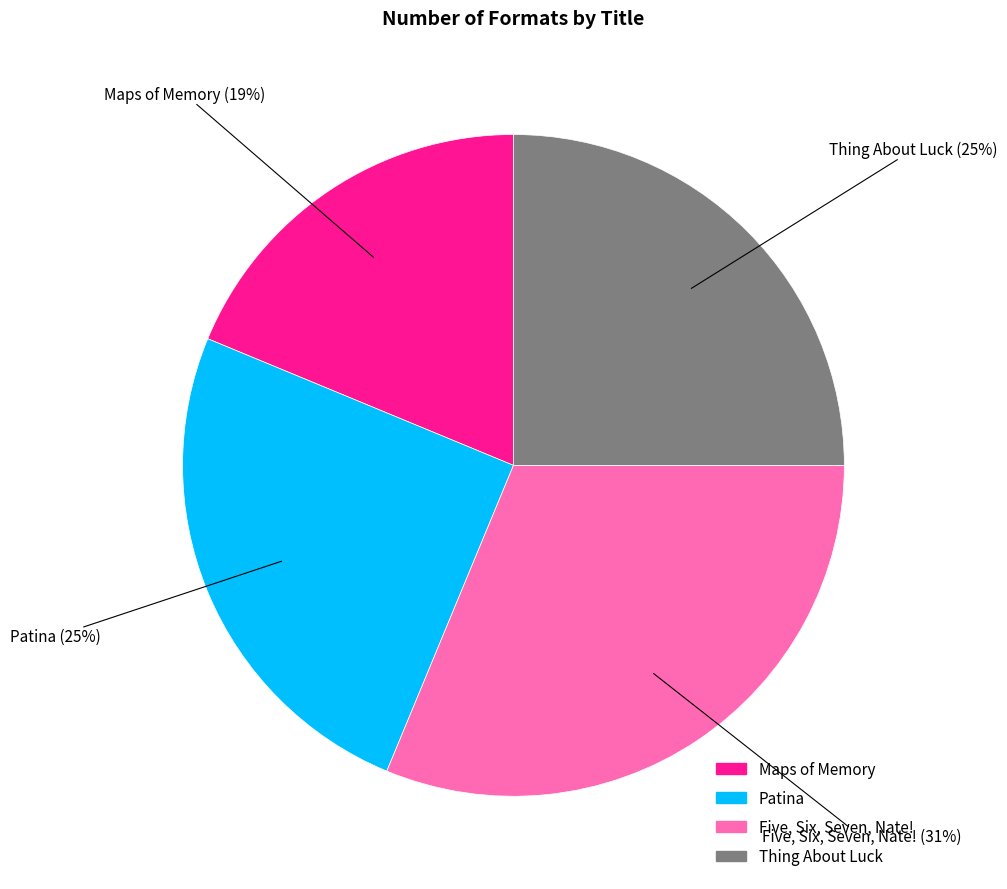

Approximately how many times larger is the value at Thing About Luck compared to Five, Six, Seven, Nate!?

0.8